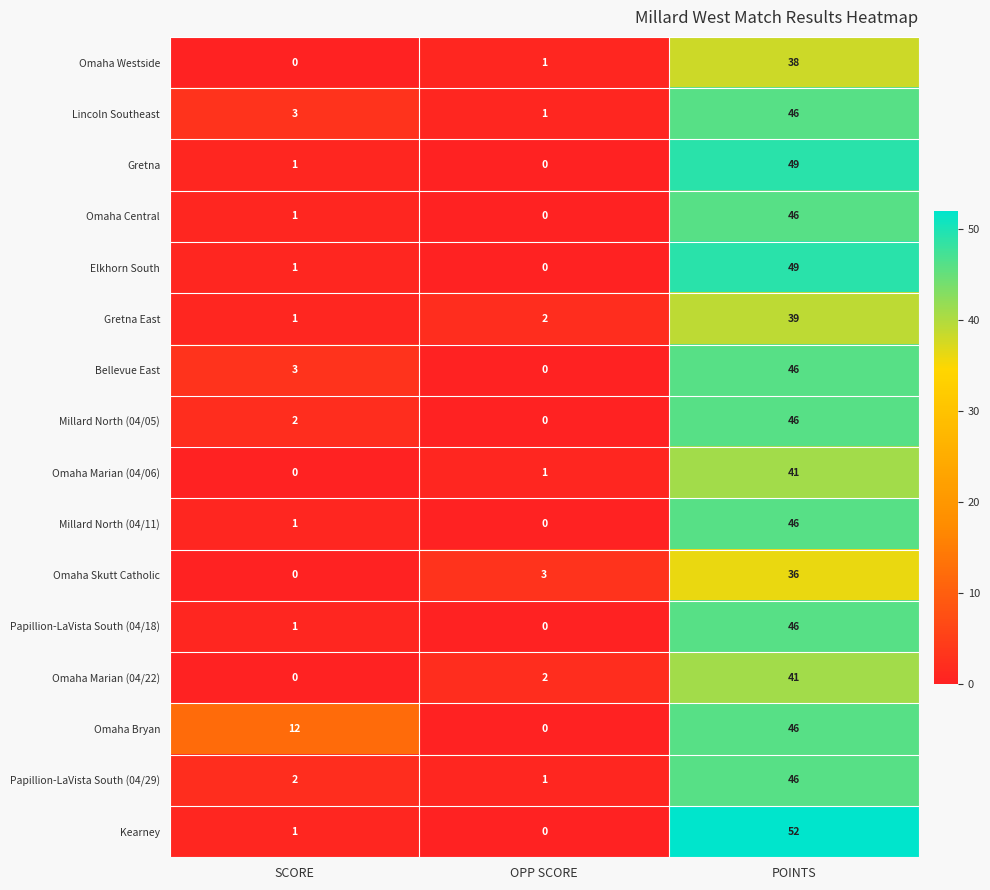

Which label corresponds to the largest value in the chart?

POINTS